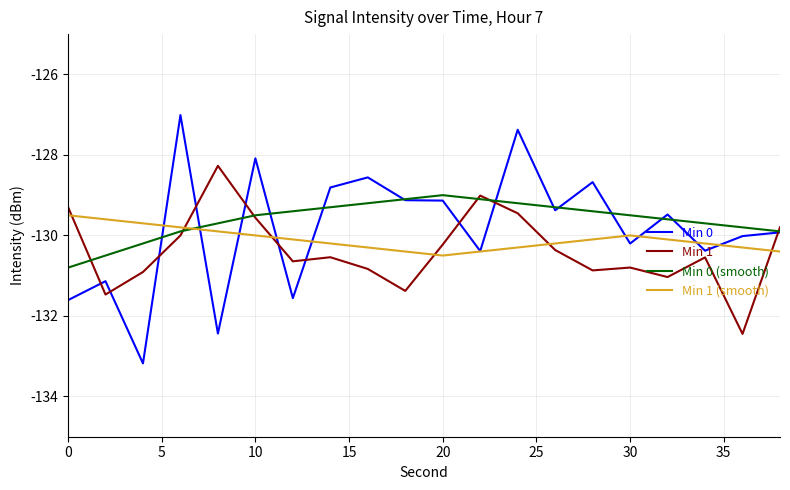

What is the lowest value of the Min 1 series?

-132.4